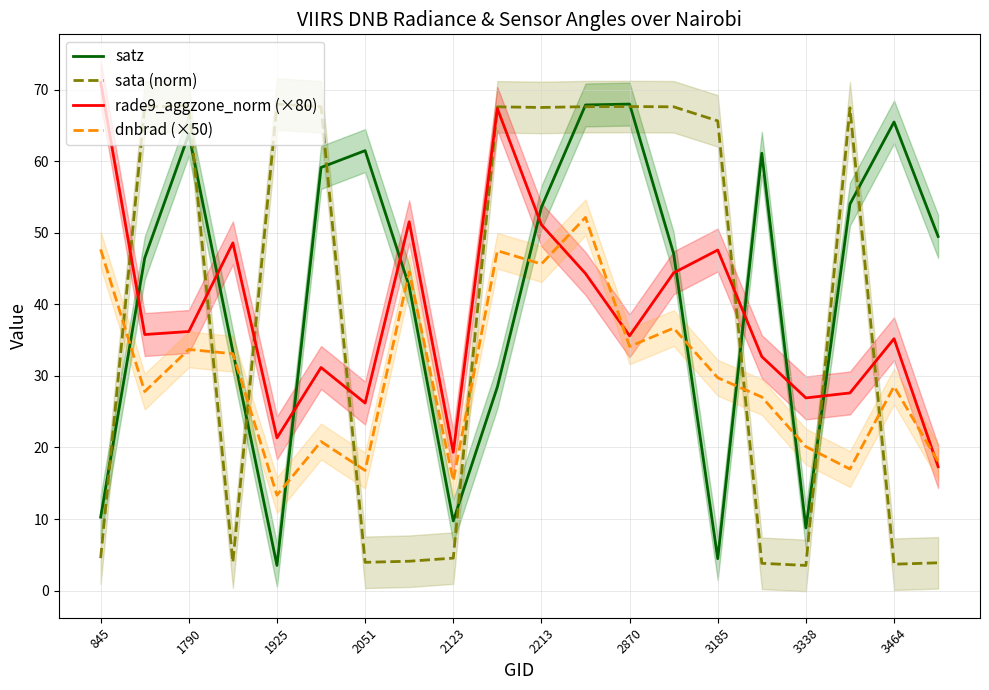

Which series ends up on top after the final intersection of satz and rade9_aggzone_norm (×80)?

satz